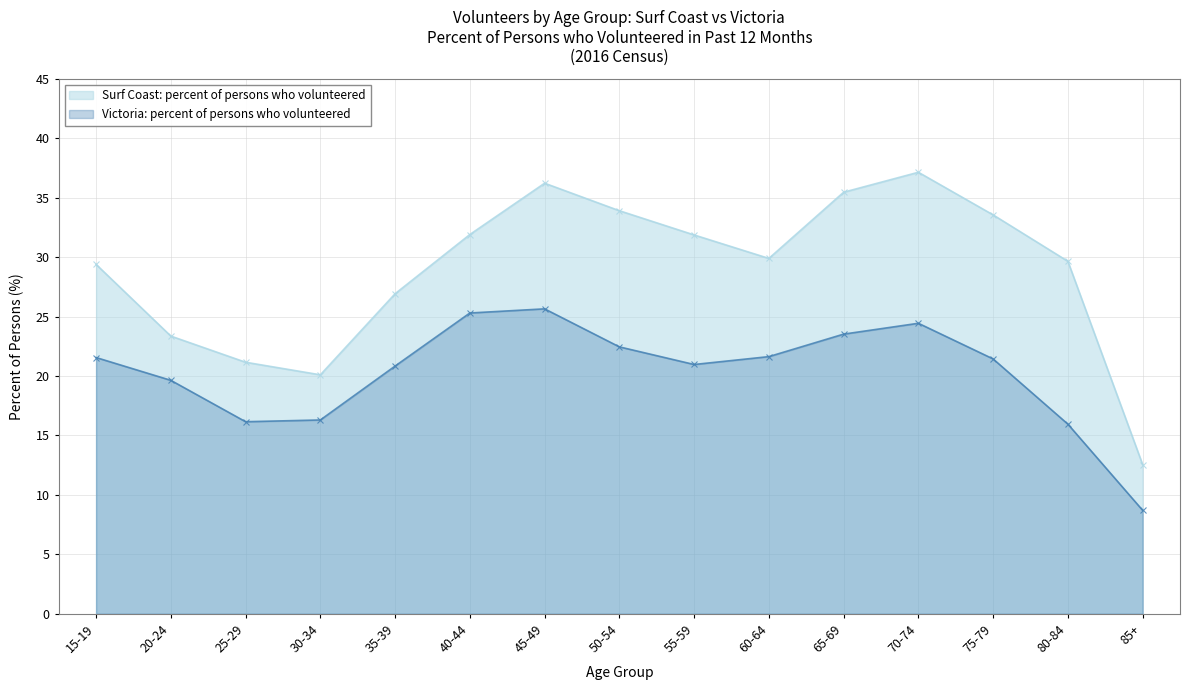

How many lines are shown in the chart?

2